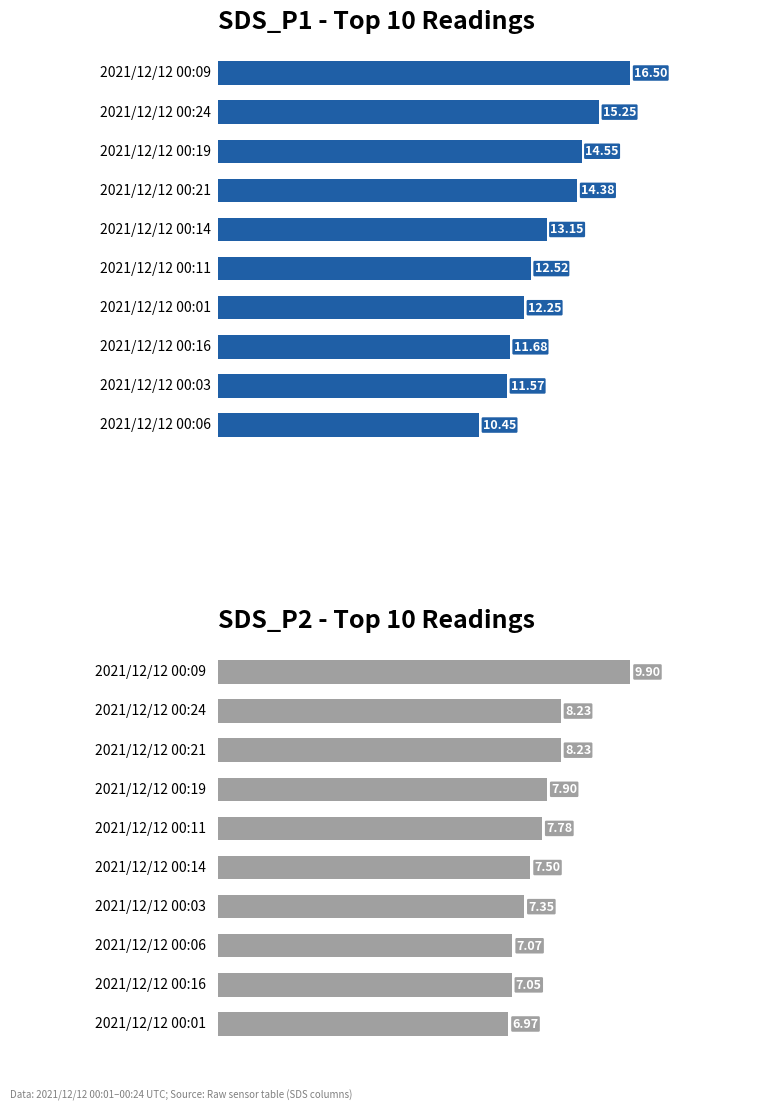

Reading left to right, list all the values displayed in this chart.

SDS_P1: 10.4	11.6	11.7	12.2	12.5	13.2	14.4	14.6	15.2	16.5
SDS_P2: 7.0	7.0	7.1	7.3	7.5	7.8	7.9	8.2	8.2	9.9